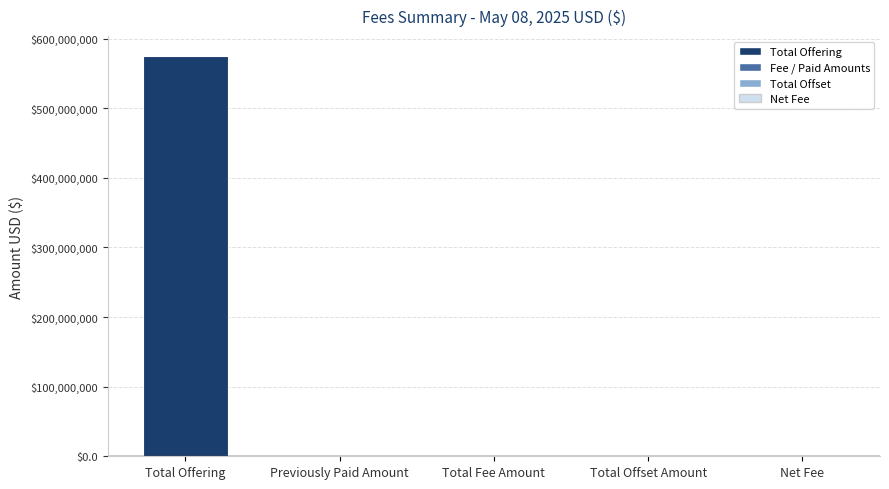

What is the greatest value displayed?

574999980.0